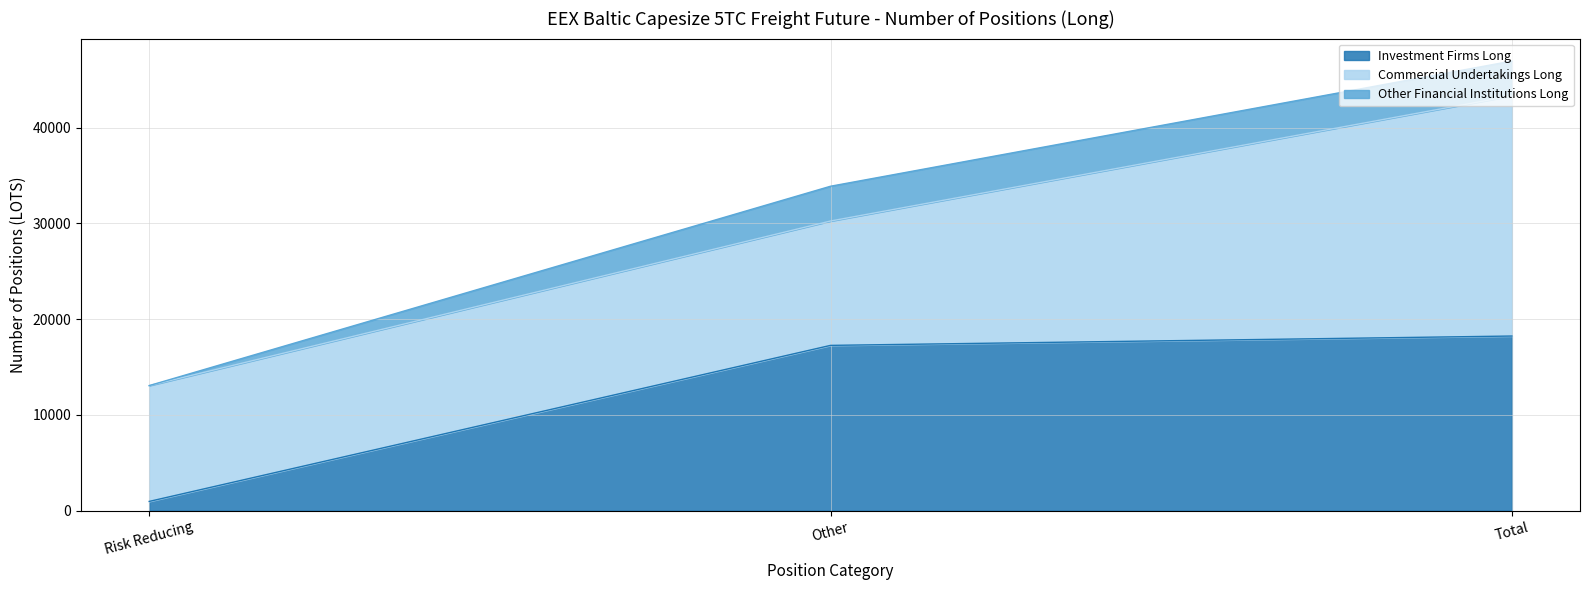

Reading left to right, list all the values displayed in this chart.

Investment Firms Long: 976.5	17267.2	18243.6
Commercial Undertakings Long: 12091.7	12982.8	25074.5
Other Financial Institutions Long: 0.0	3632.0	3632.0